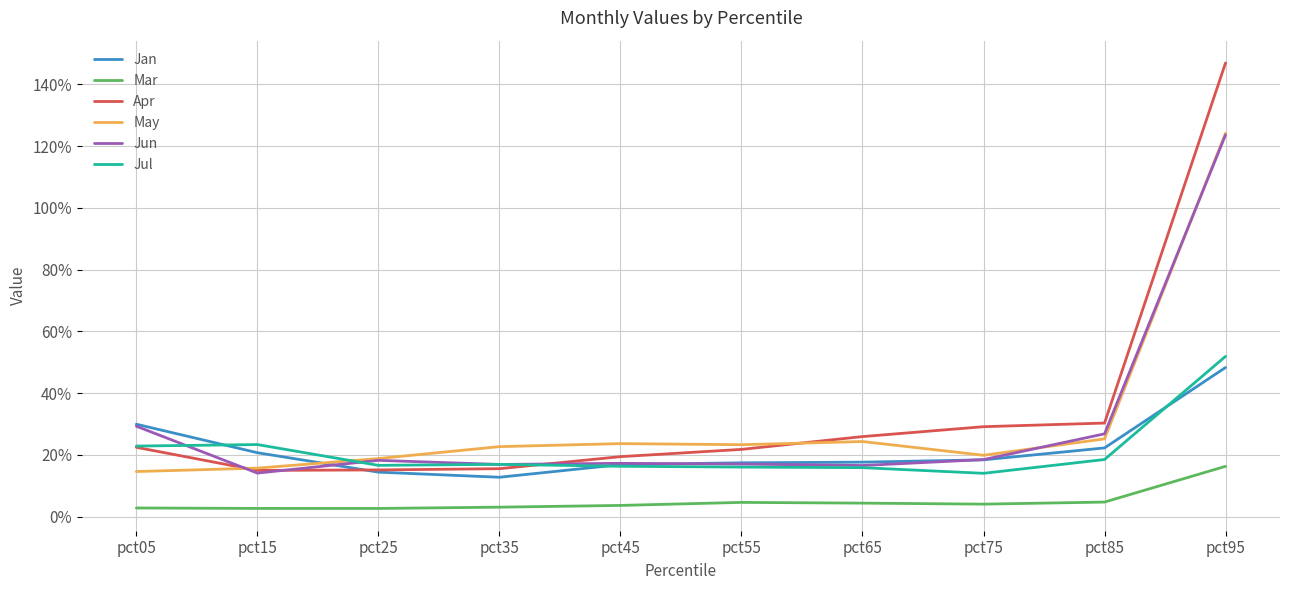

Is this an area chart (filled region under the line)?

No